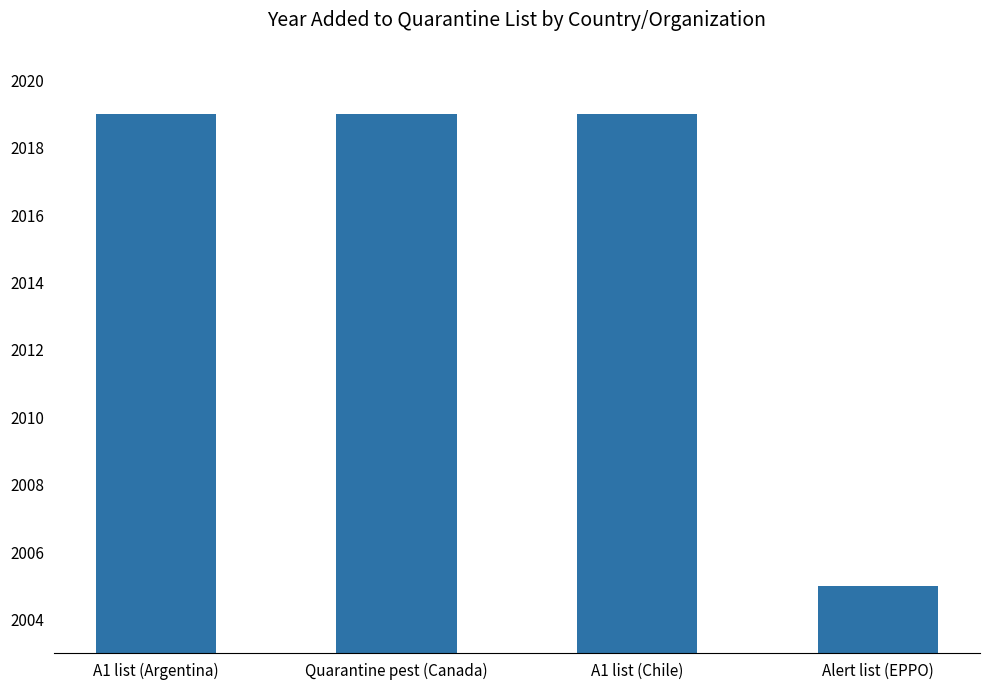

What is the smallest value displayed?

2005